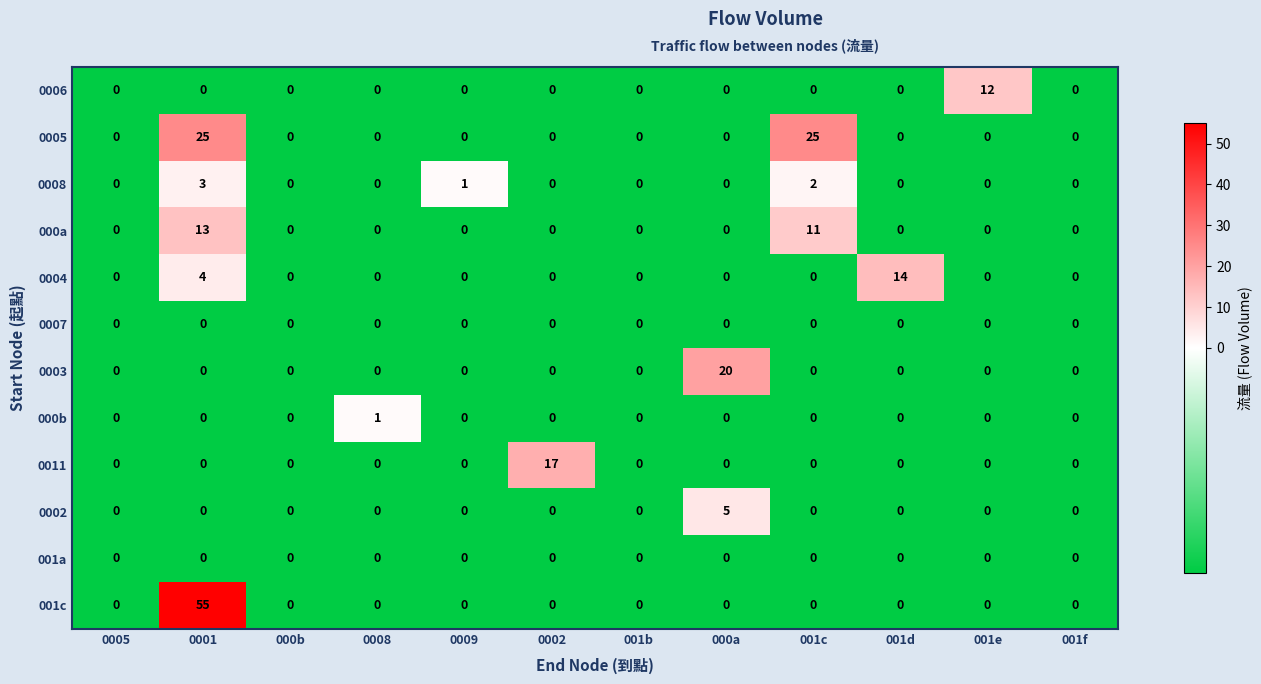

What is the total value across all series at 0005?

0